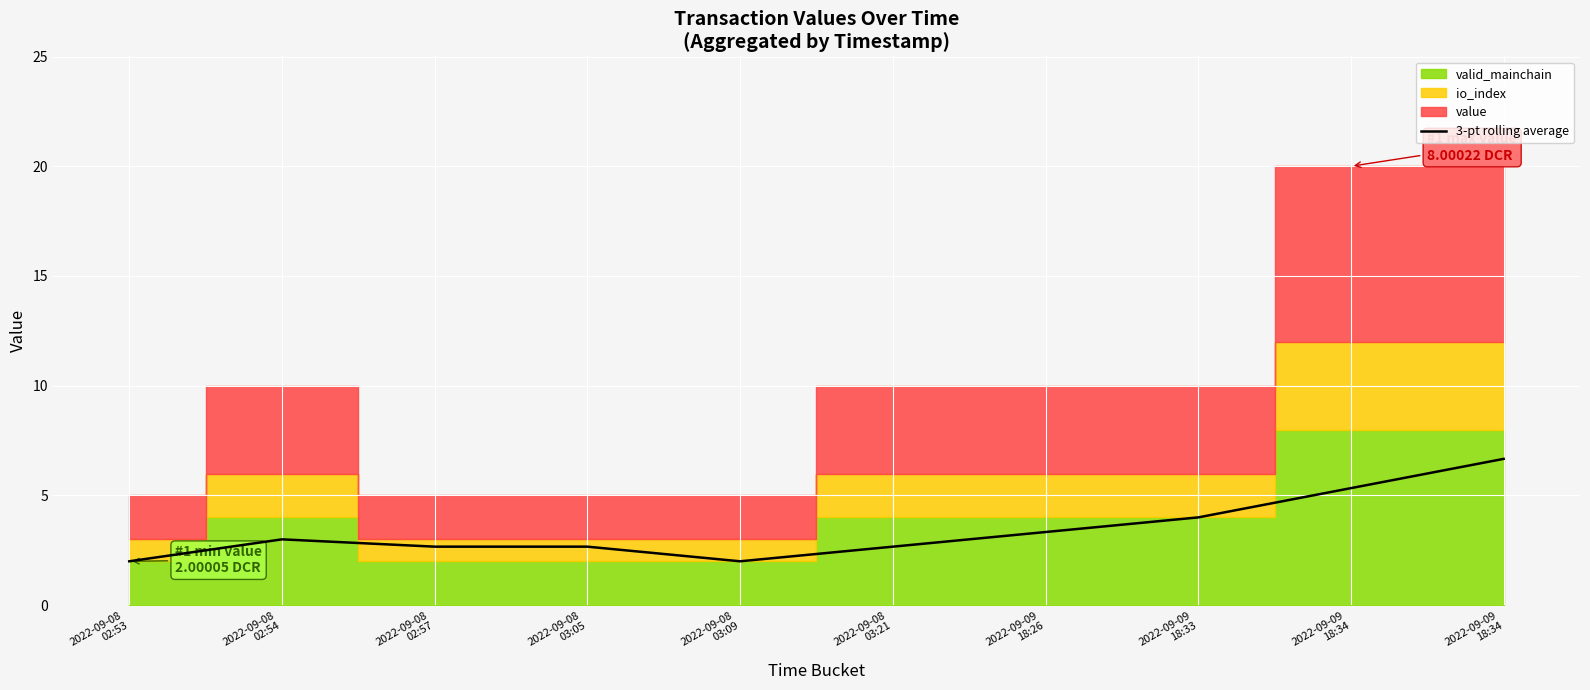

List the labels in order of value, smallest first.

2022-09-08
02:53, 2022-09-08
03:09, 2022-09-08
02:57, 2022-09-08
03:05, 2022-09-08
03:21, 2022-09-08
02:54, 2022-09-09
18:26, 2022-09-09
18:33, 2022-09-09
18:34, 2022-09-09
18:34